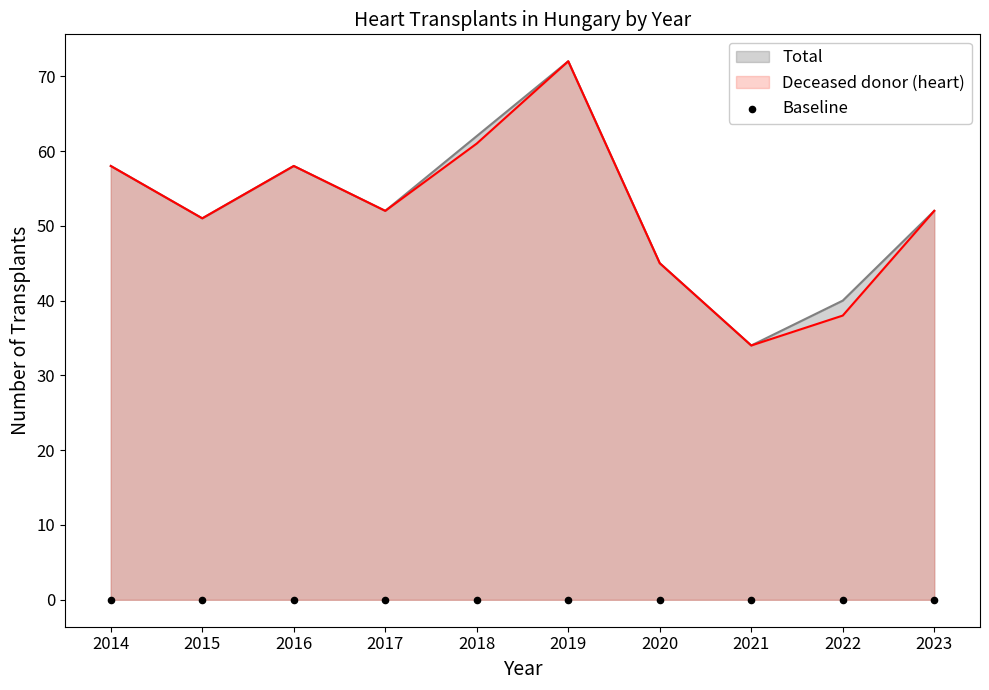

Is it true that Total equals 34 at 2021?

True